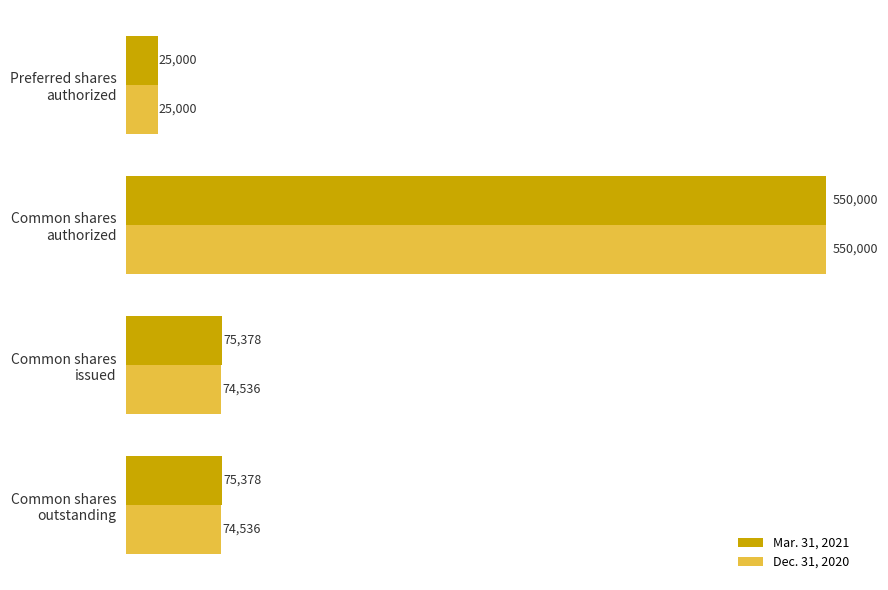

What is the highest value of the Dec. 31, 2020 series?

550000